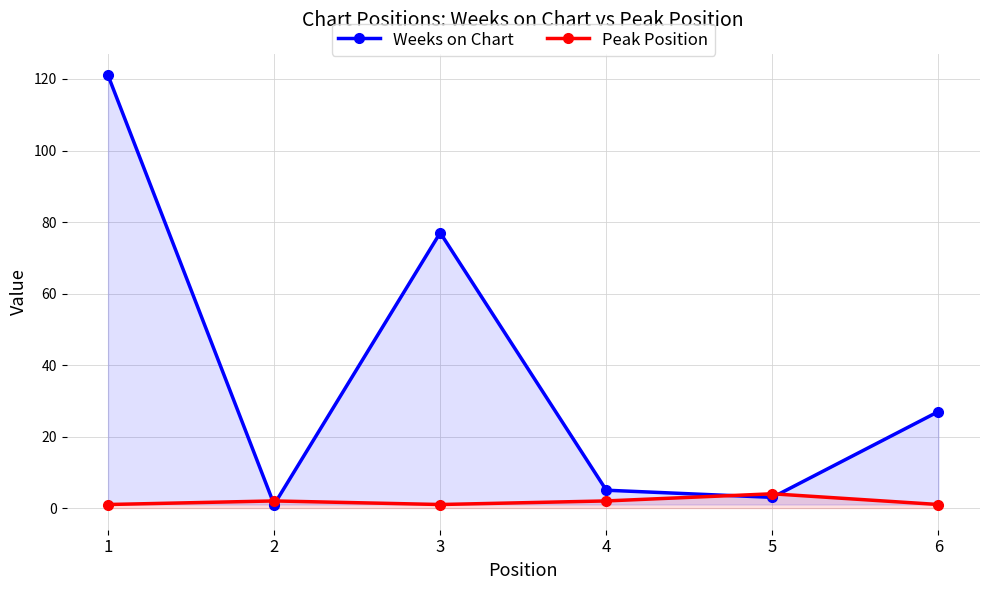

Which series ends up on top after the final intersection of Peak Position and Weeks on Chart?

Weeks on Chart